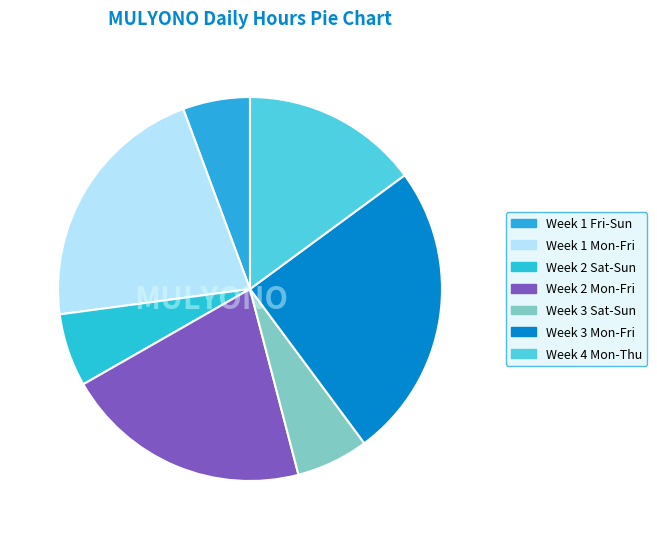

How many segments does this pie chart have?

7